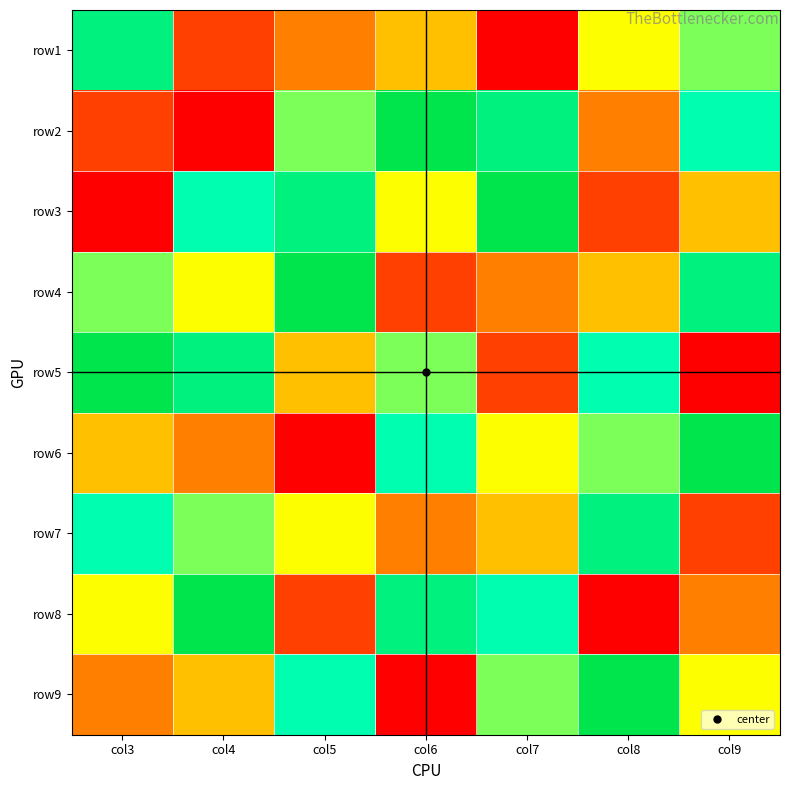

Which label corresponds to the smallest value in the chart?

col7